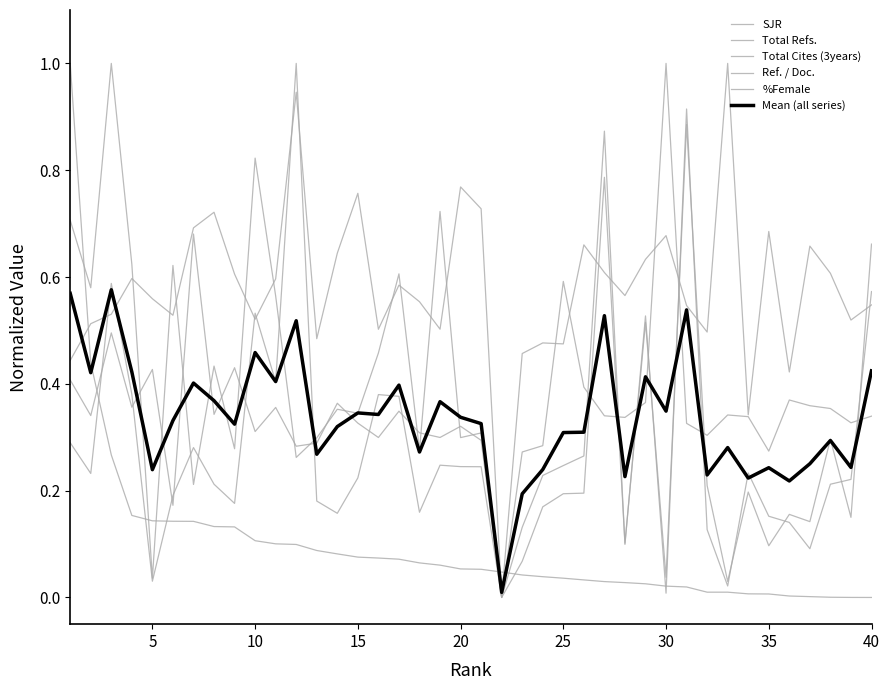

Does the chart have visible grid lines?

No